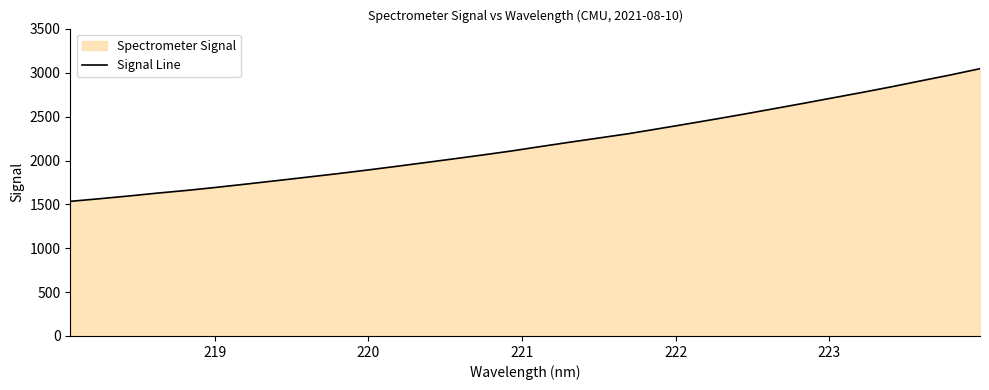

What is the smallest value displayed?

1534.5